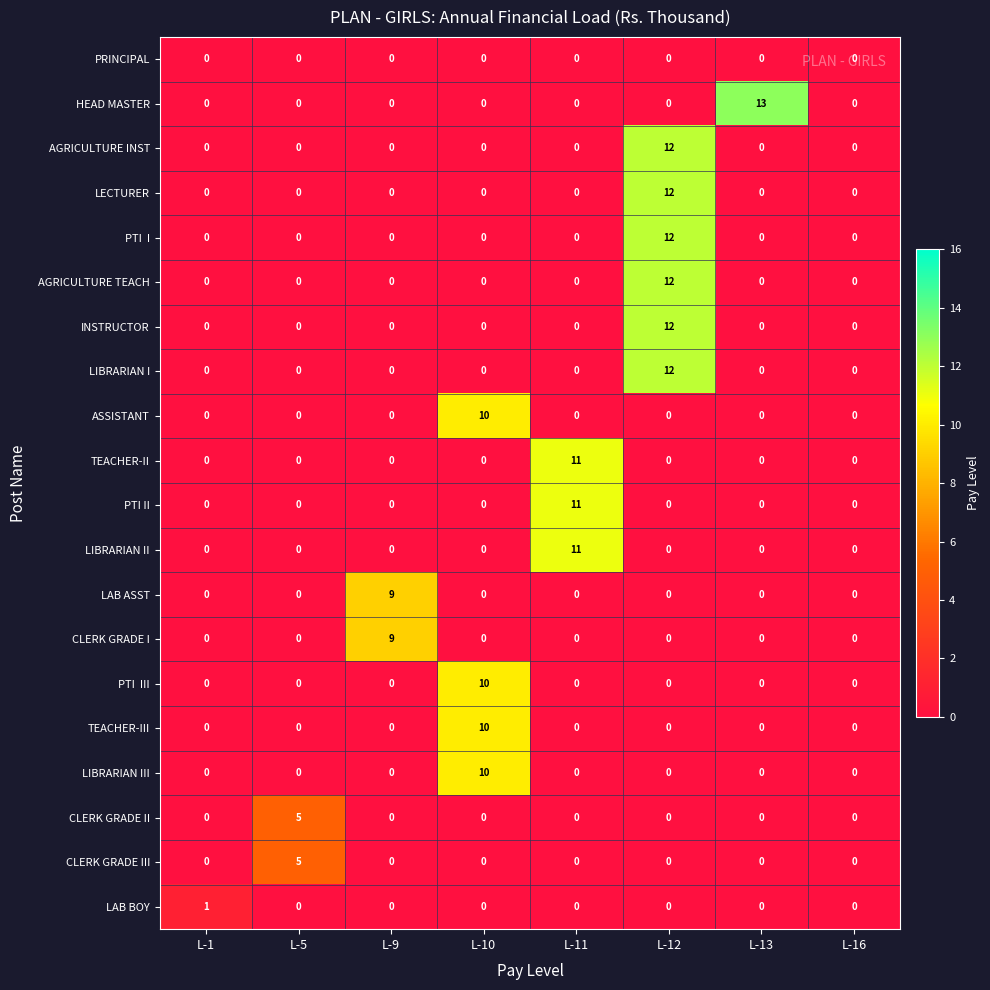

Which category has the highest value across all series?

L-13